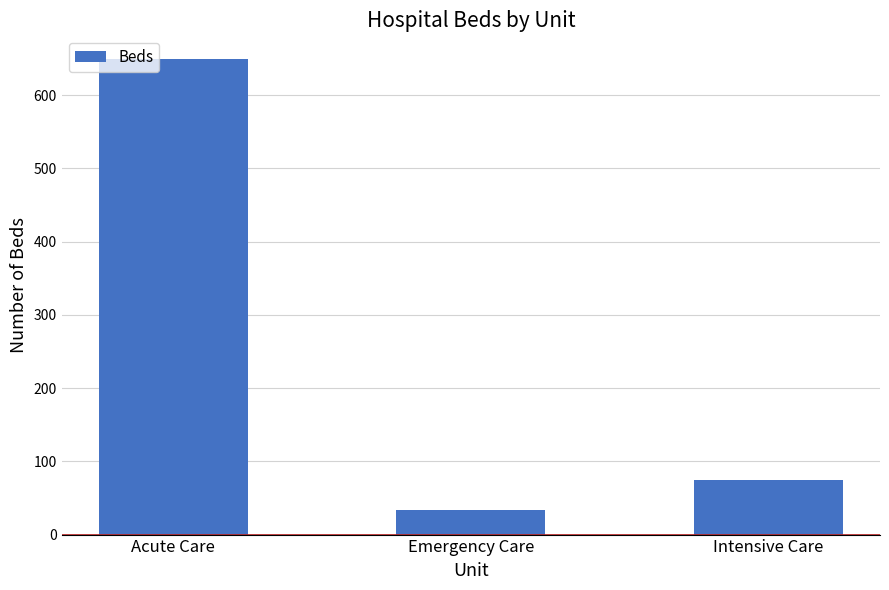

What is the approximate value at Acute Care, to the nearest 100?

600